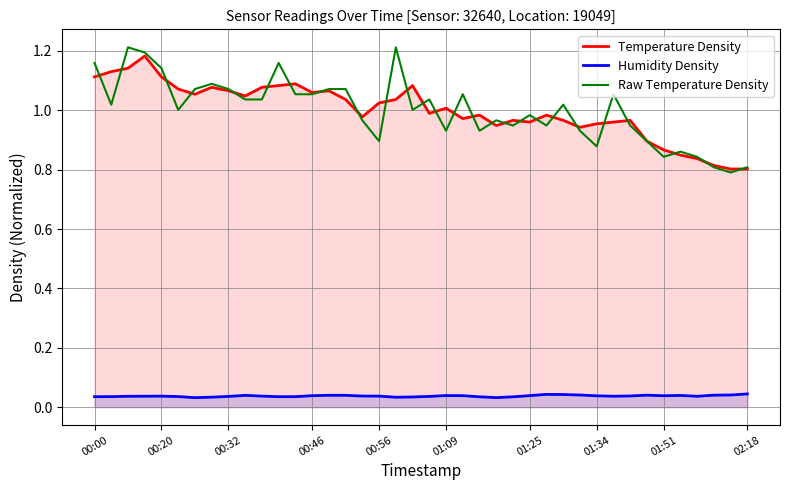

True or false: Humidity Density and Raw Temperature Density intersect in this chart.

False